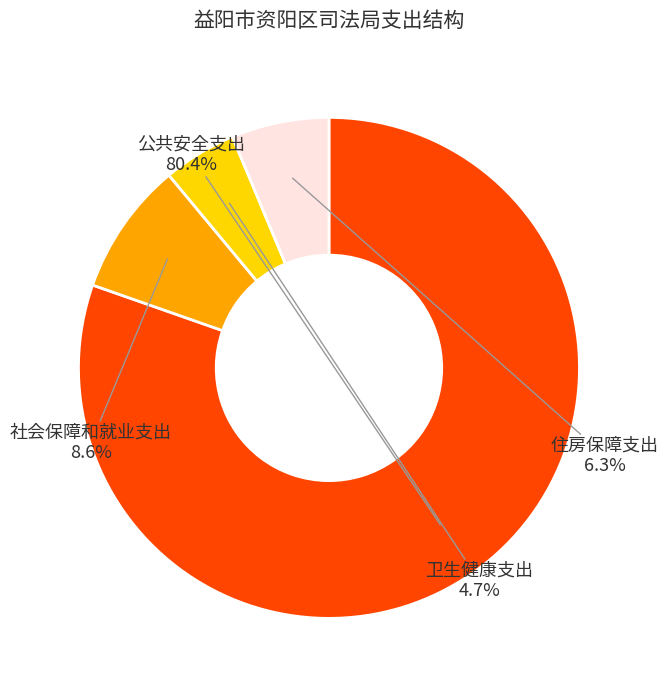

Does any single category account for the majority?

Yes